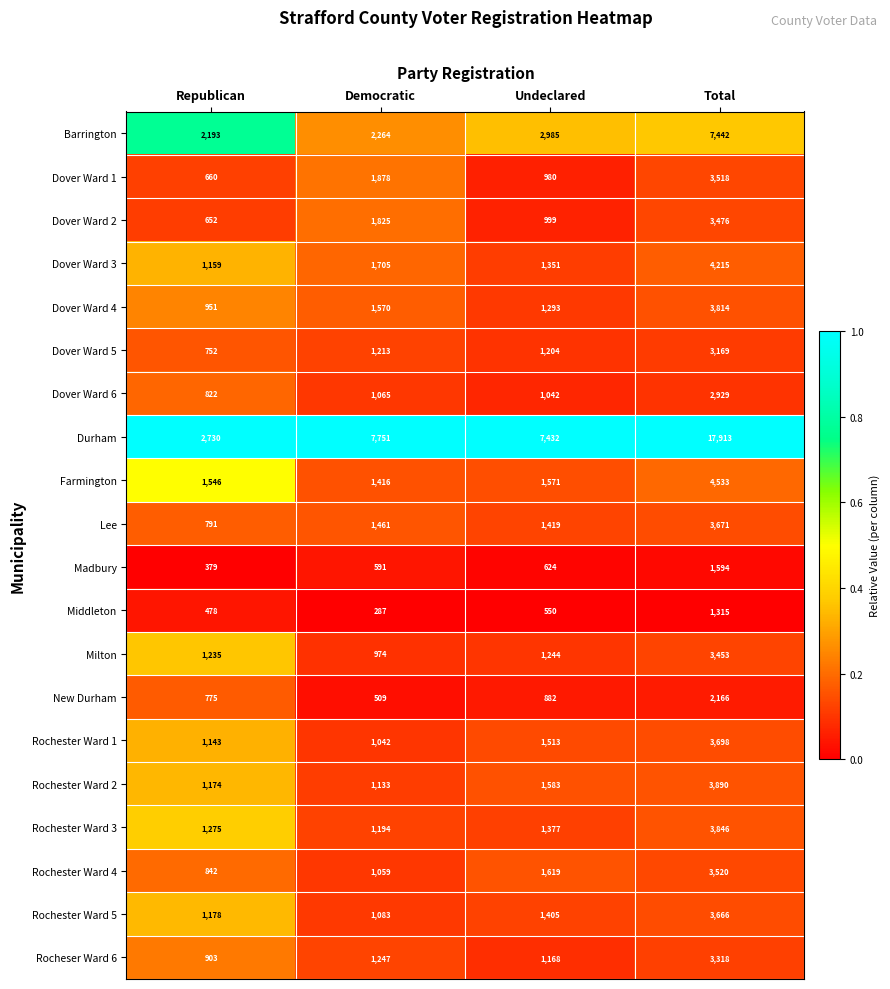

At which category is the sum across all series the highest?

Total